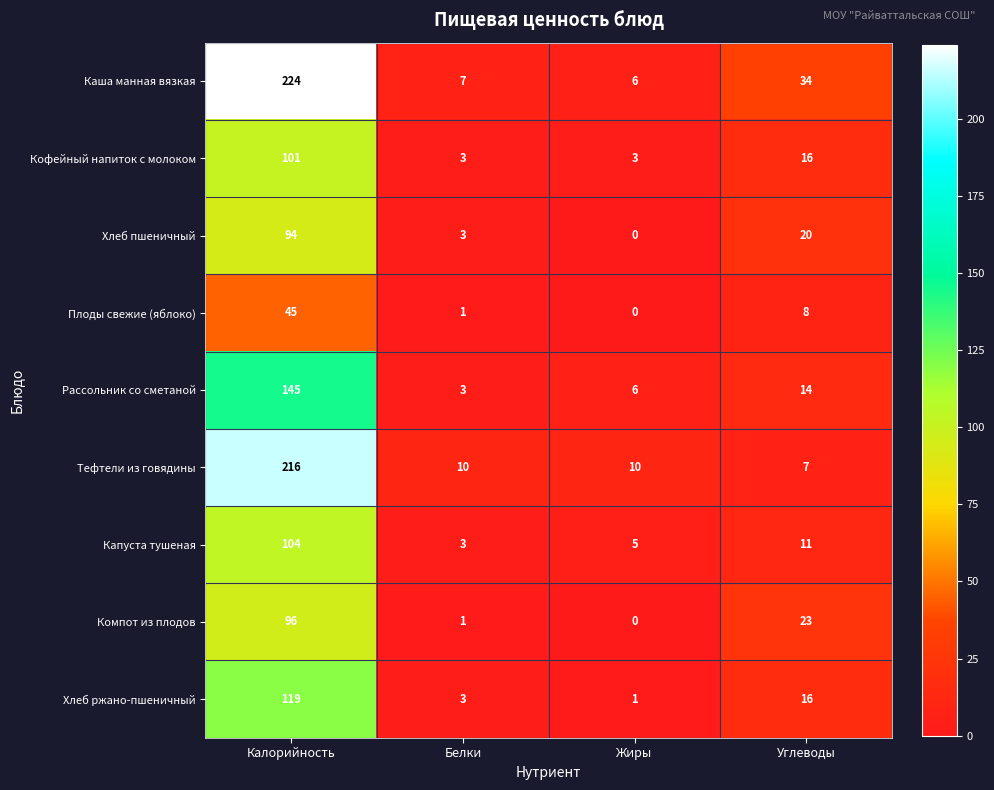

The Рассольник со сметаной series shows 88 at Калорийность. True or false?

False